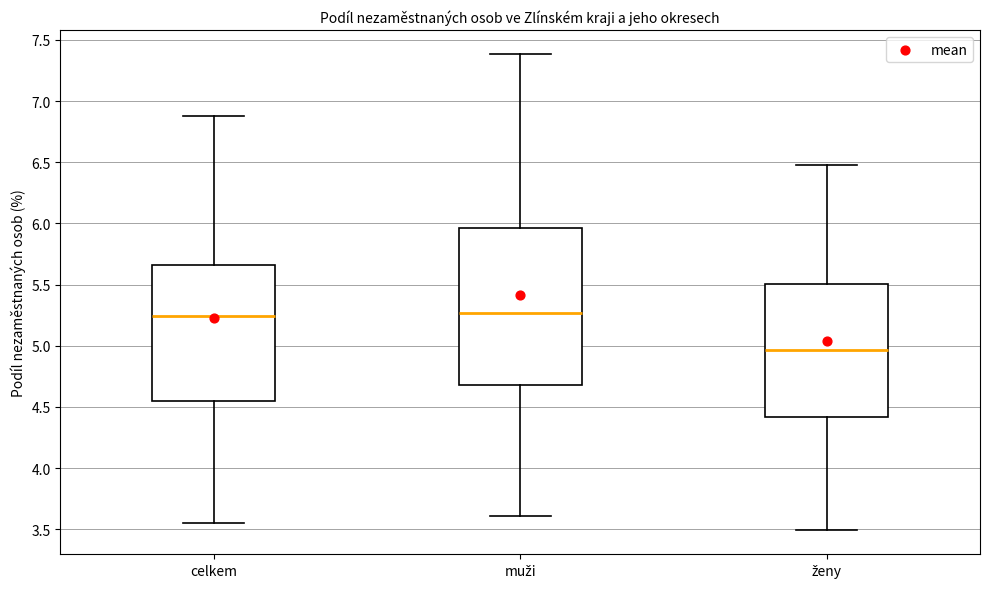

Where is the lower edge of the box for muži on the y-axis? The values are not printed on the chart, so give them approximately, as read against the axis.

4.70